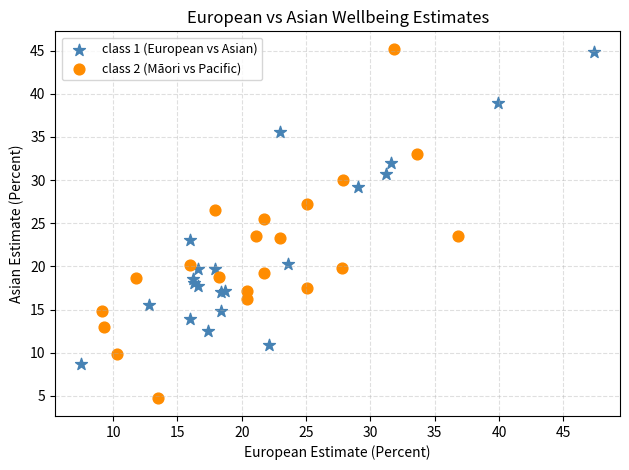

Which series has the widest spread of Y values?

class 2 (Māori vs Pacific)